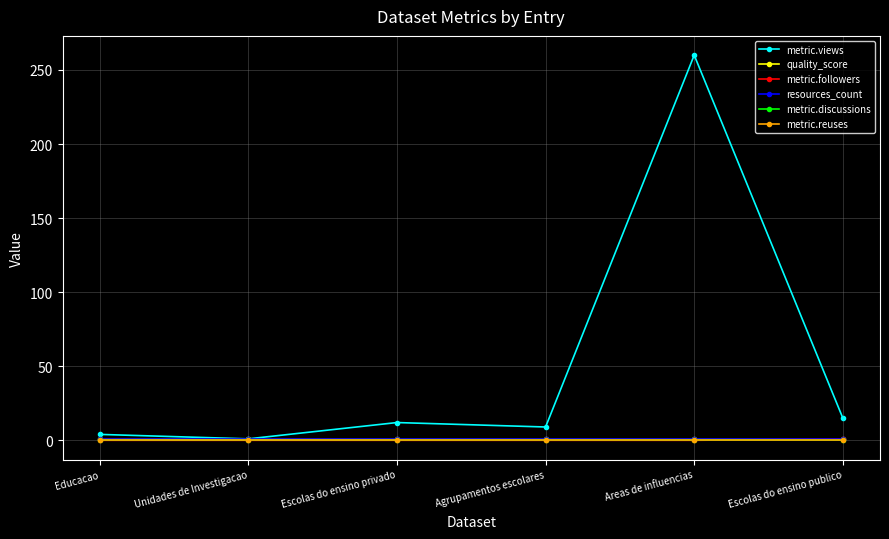

Is this an area chart (filled region under the line)?

No